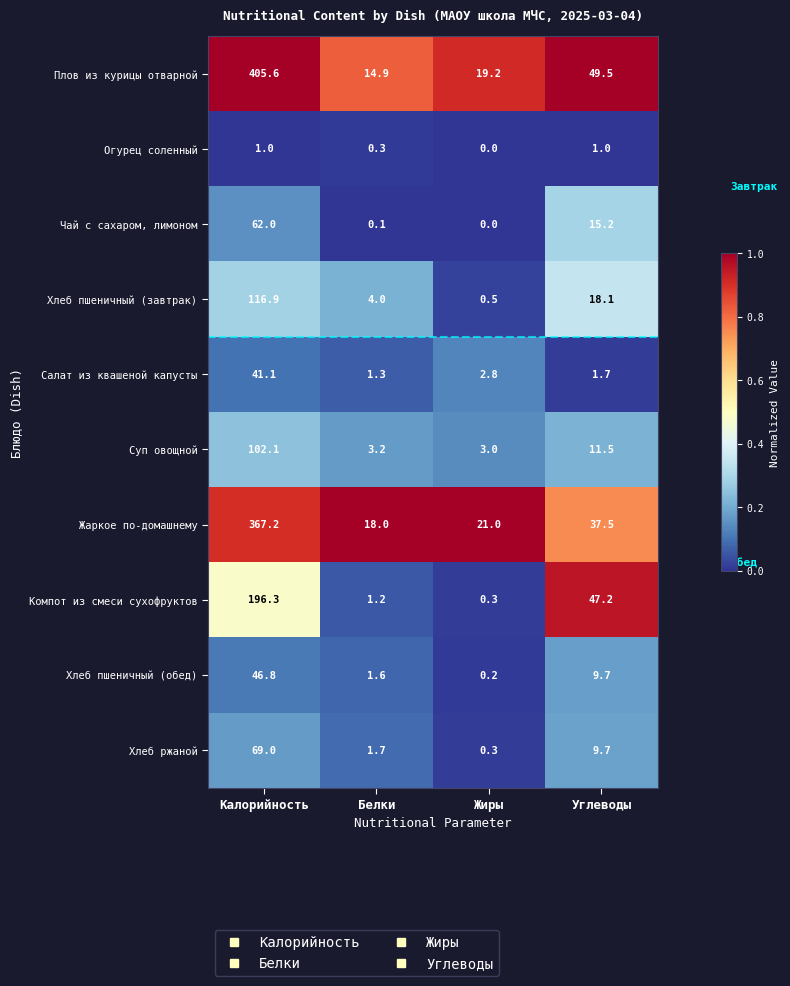

The Плов из курицы отварной series shows 19.2 at Жиры. True or false?

True